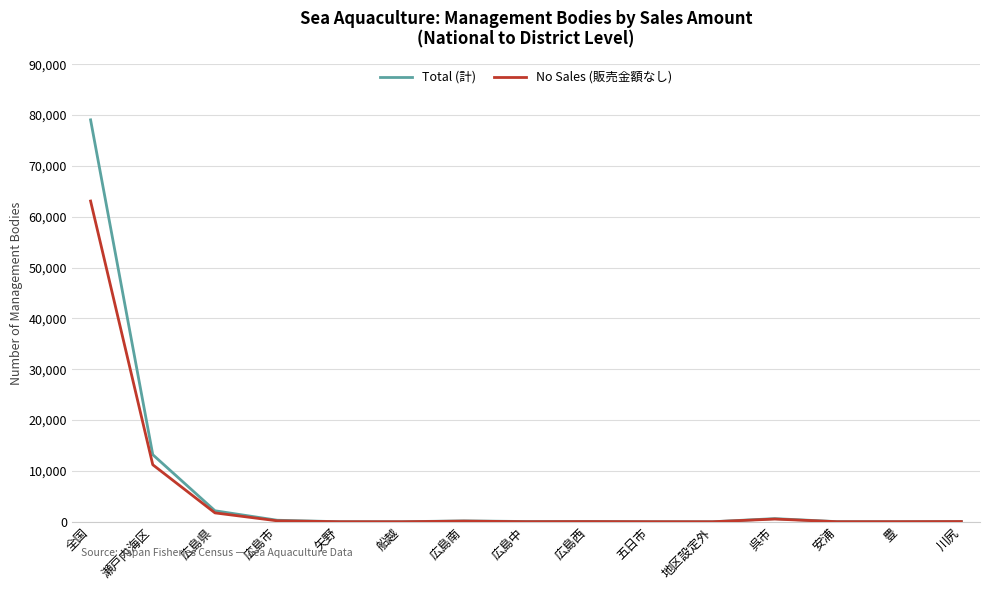

Which series has the widest spread of values?

Total (計)